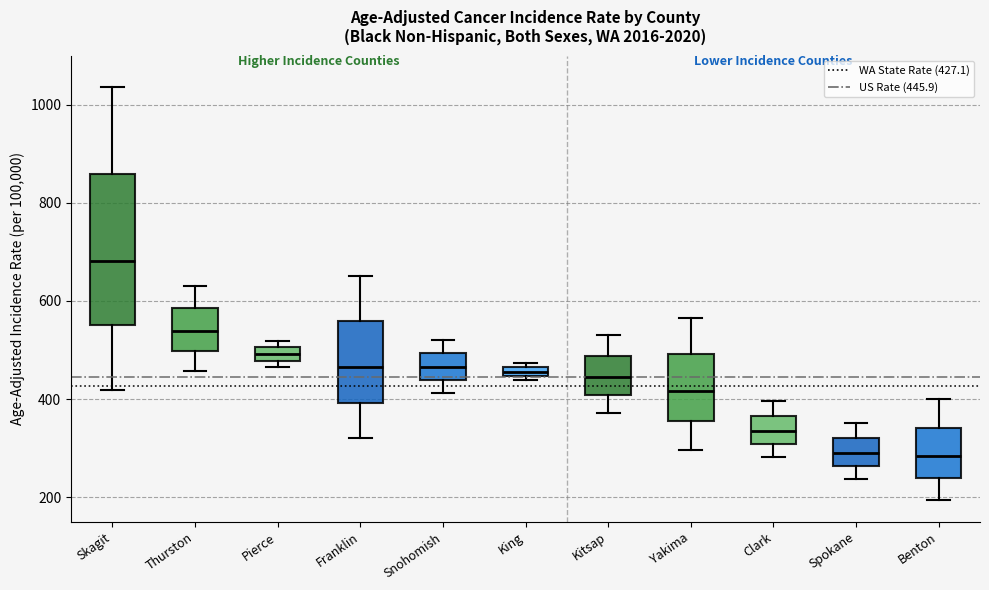

Where does the lower whisker of the box for Franklin end on the y-axis? The values are not printed on the chart, so give them approximately, as read against the axis.

320